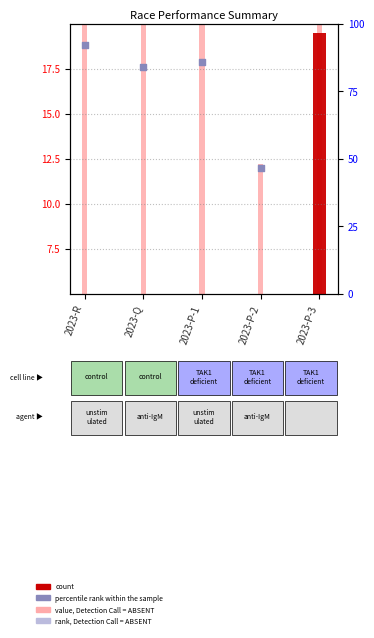

Which series reaches the minimum Y coordinate?

percentile rank within the sample